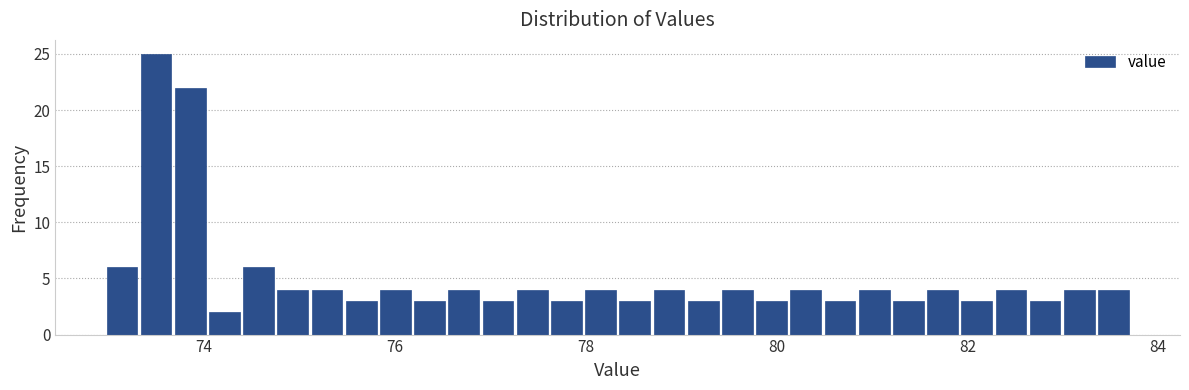

Around what value on the x-axis is the tallest bar? Give the approximate position of its centre, as read against the axis.

73.4